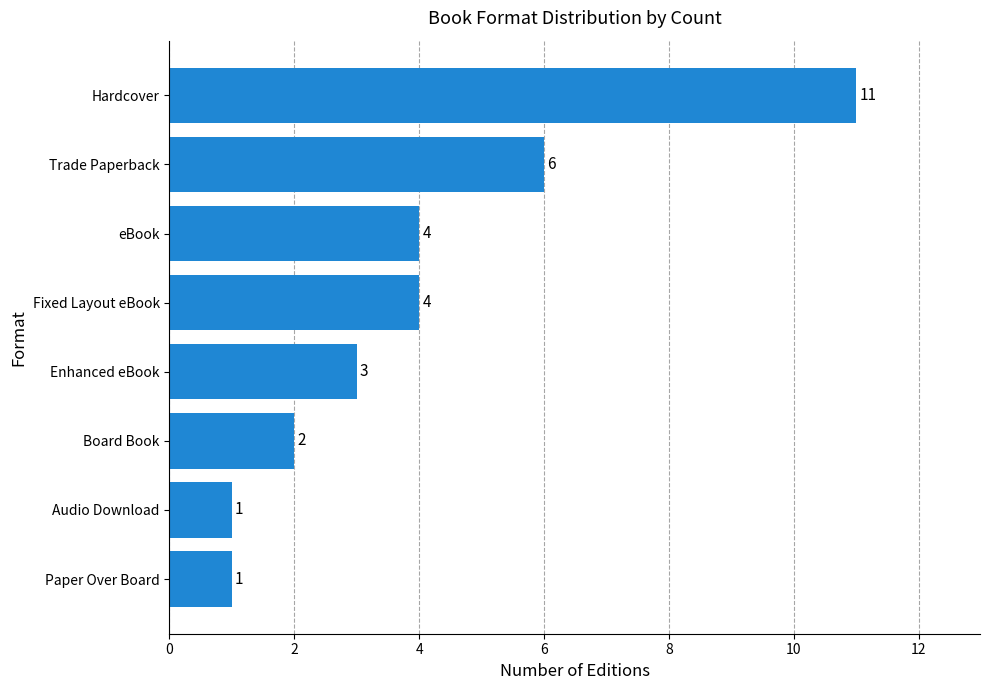

Reading top to bottom, transcribe all the data shown in this chart.

Hardcover=11	Trade Paperback=6	eBook=4	Fixed Layout eBook=4	Enhanced eBook=3	Board Book=2	Audio Download=1	Paper Over Board=1